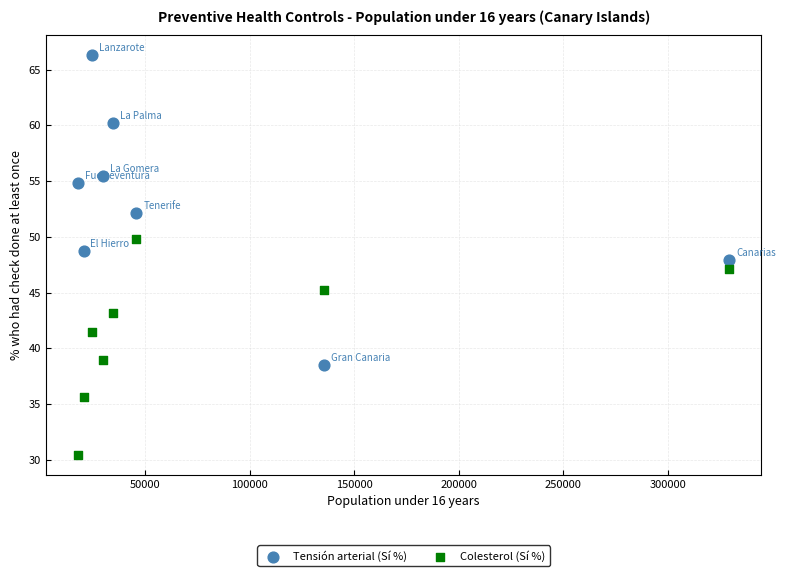

Which series contains the lowest Y value?

Colesterol (Sí %)